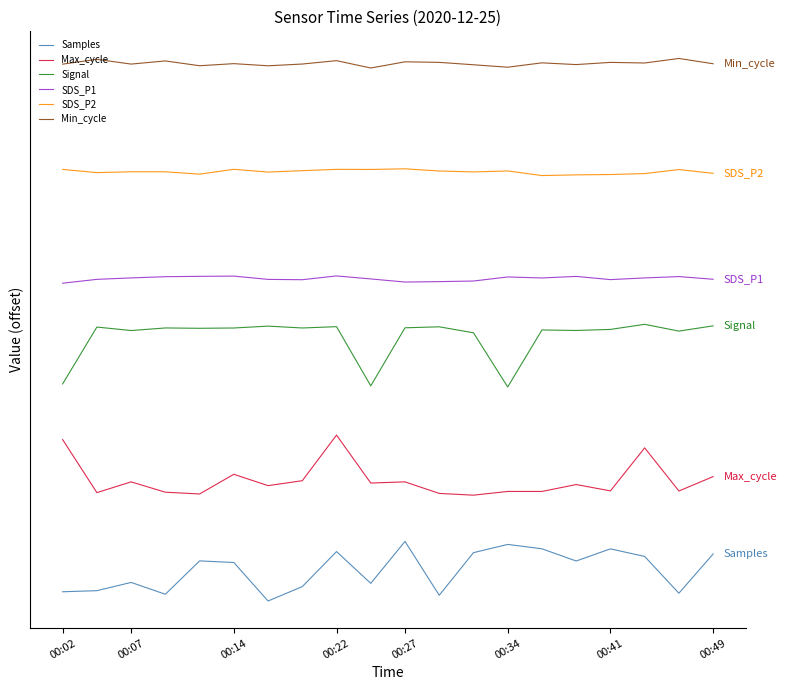

Does the chart have visible grid lines?

No